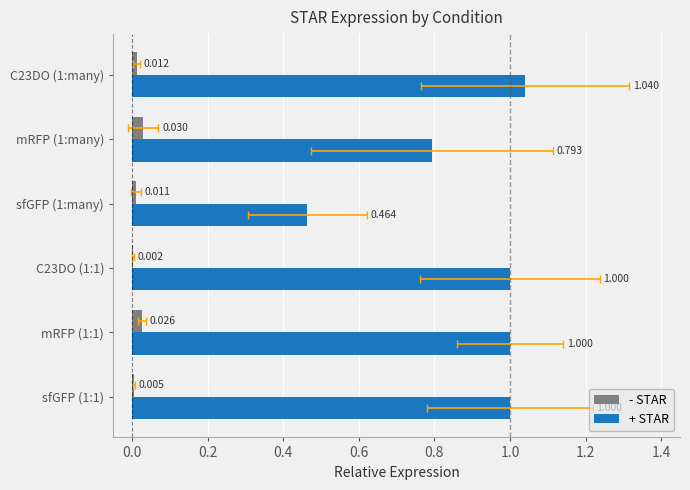

Rank the series by their maximum value, from highest to lowest.

+ STAR, - STAR